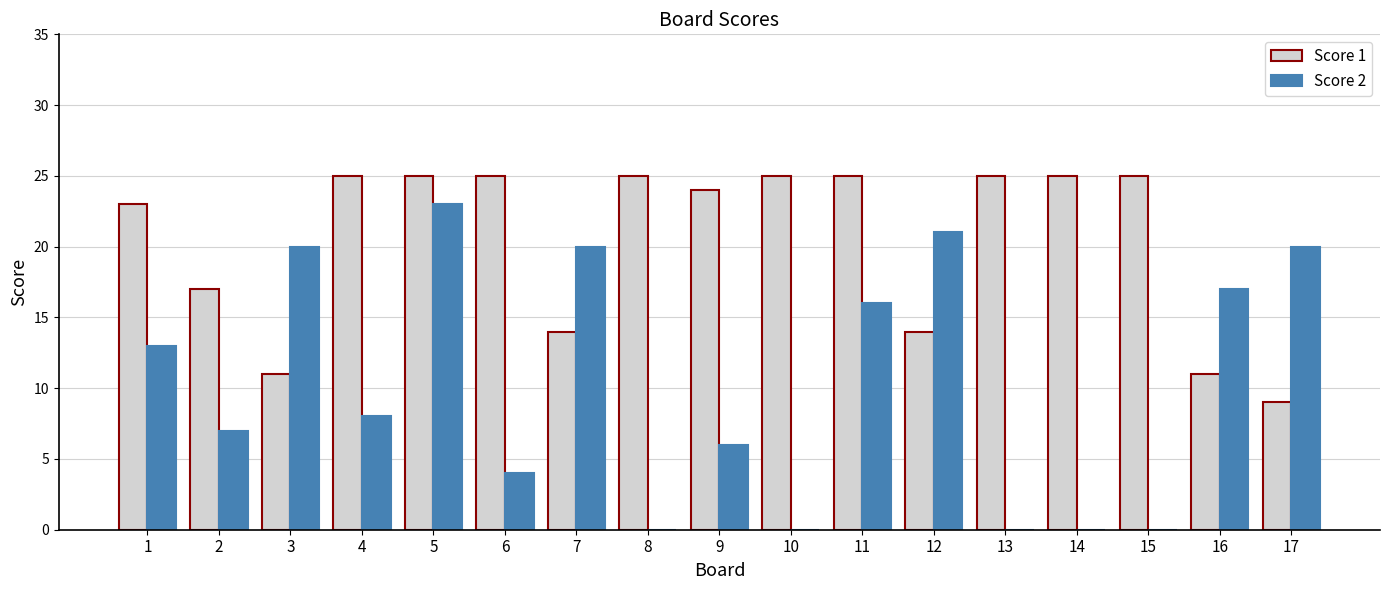

Which category has the highest value in the Score 2 series?

5